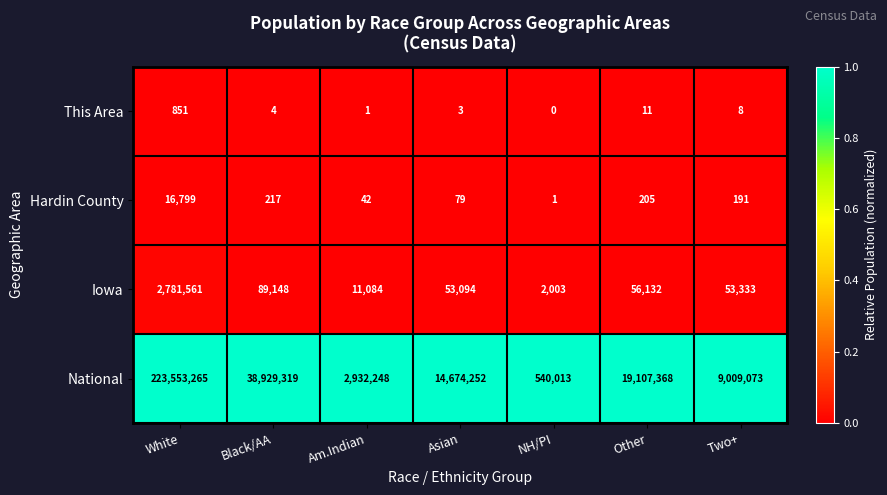

What is the total value across all series at Am.Indian?

2943375